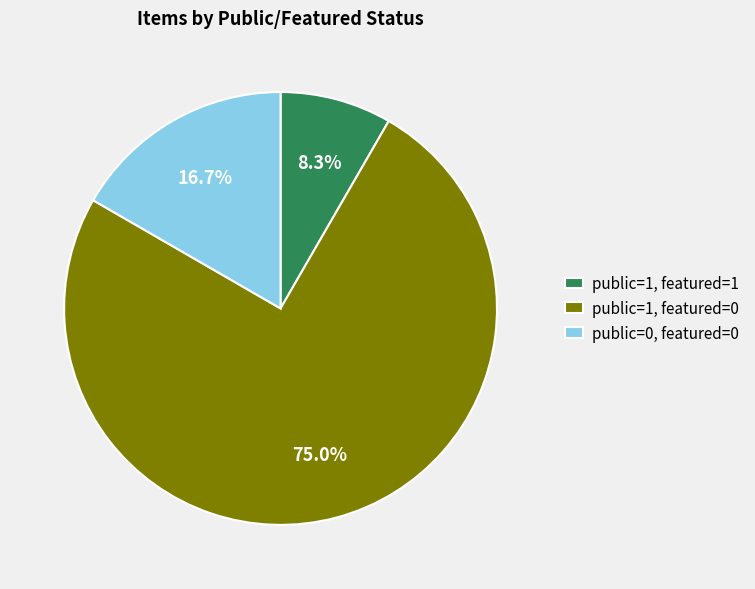

How many segments does this pie chart have?

3